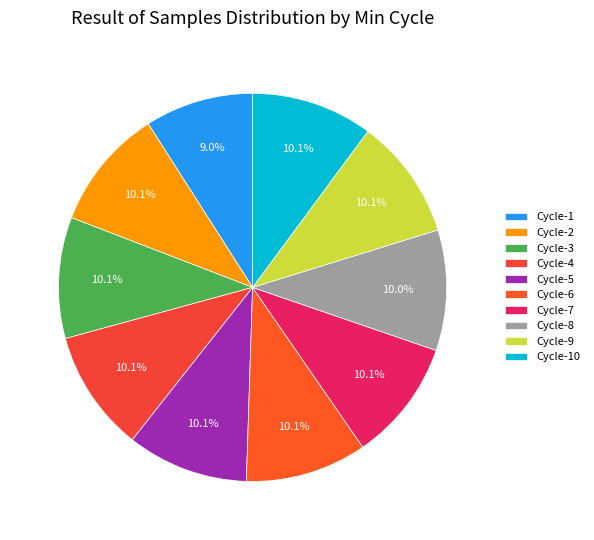

How many segments does this pie chart have?

10